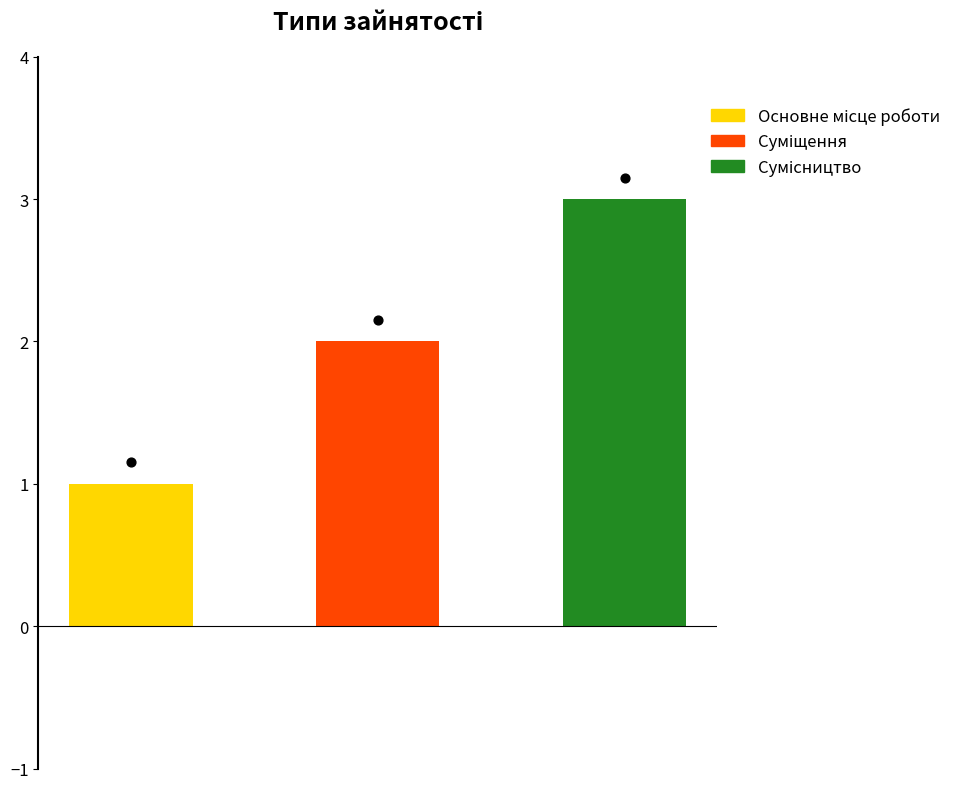

What is the change in value from Суміщення to Сумісництво?

+1